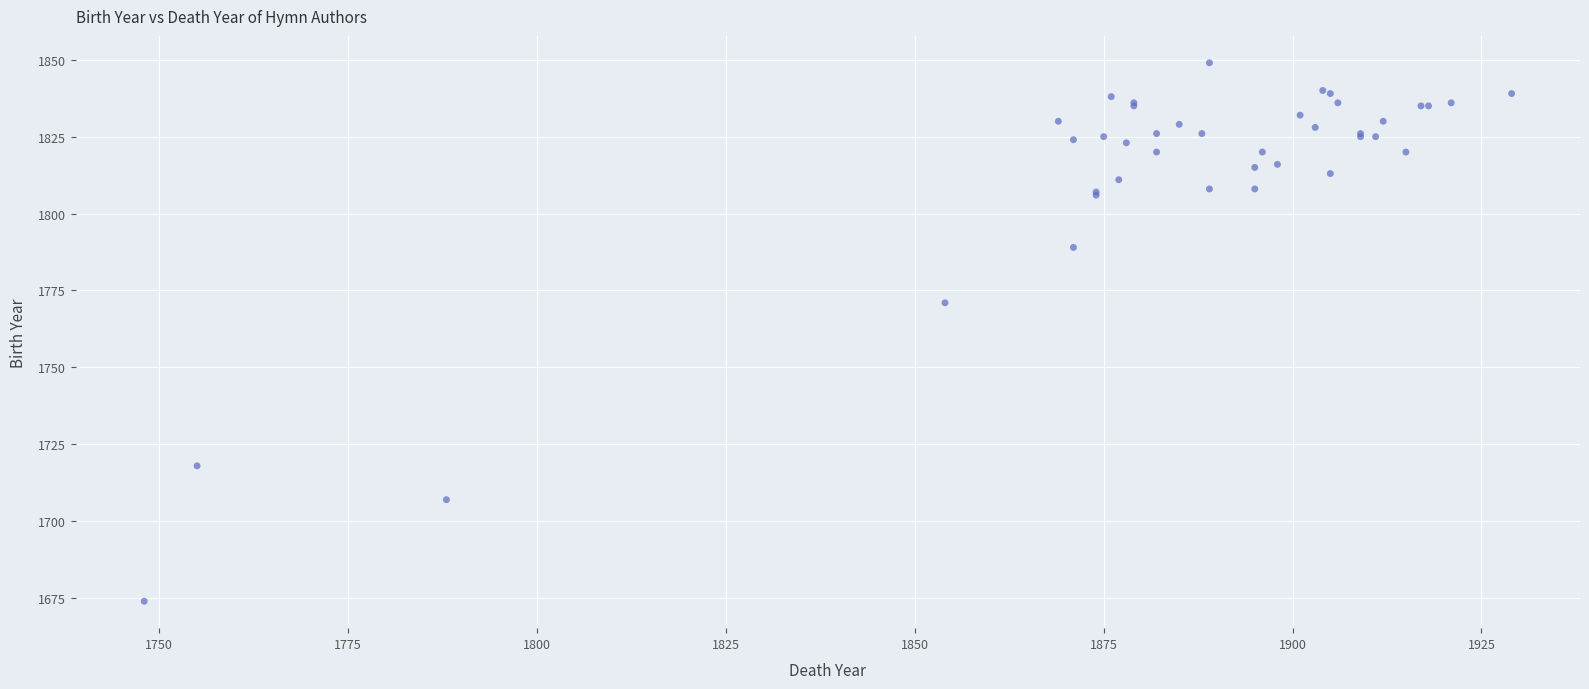

What Y value in the scatter plot is closest to 1761?

1771